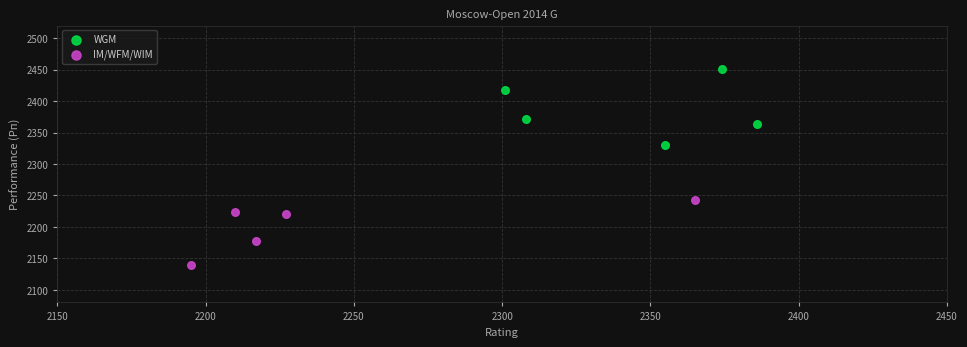

Which series contains the lowest Y value?

IM/WFM/WIM